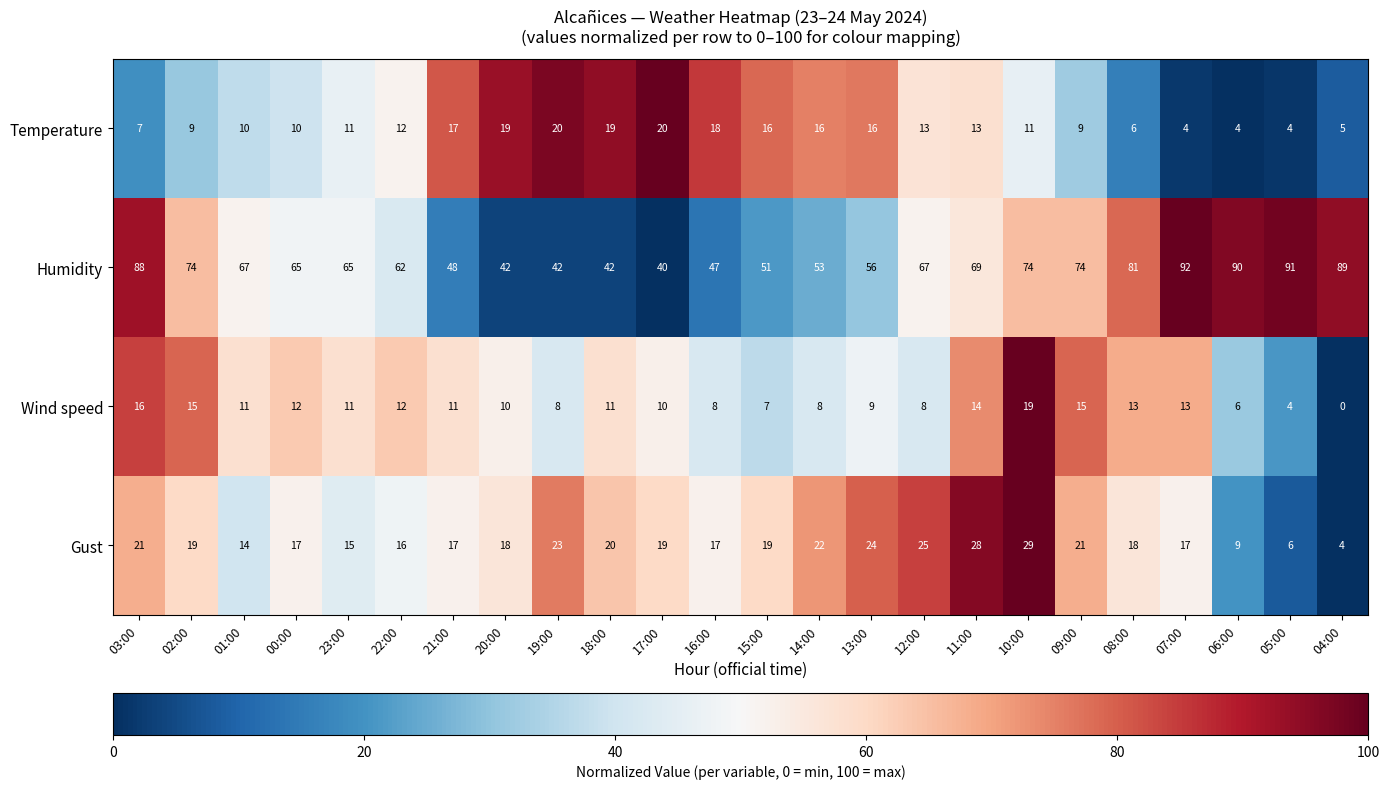

The value of Temperature at 13:00 is 24. True or false?

False